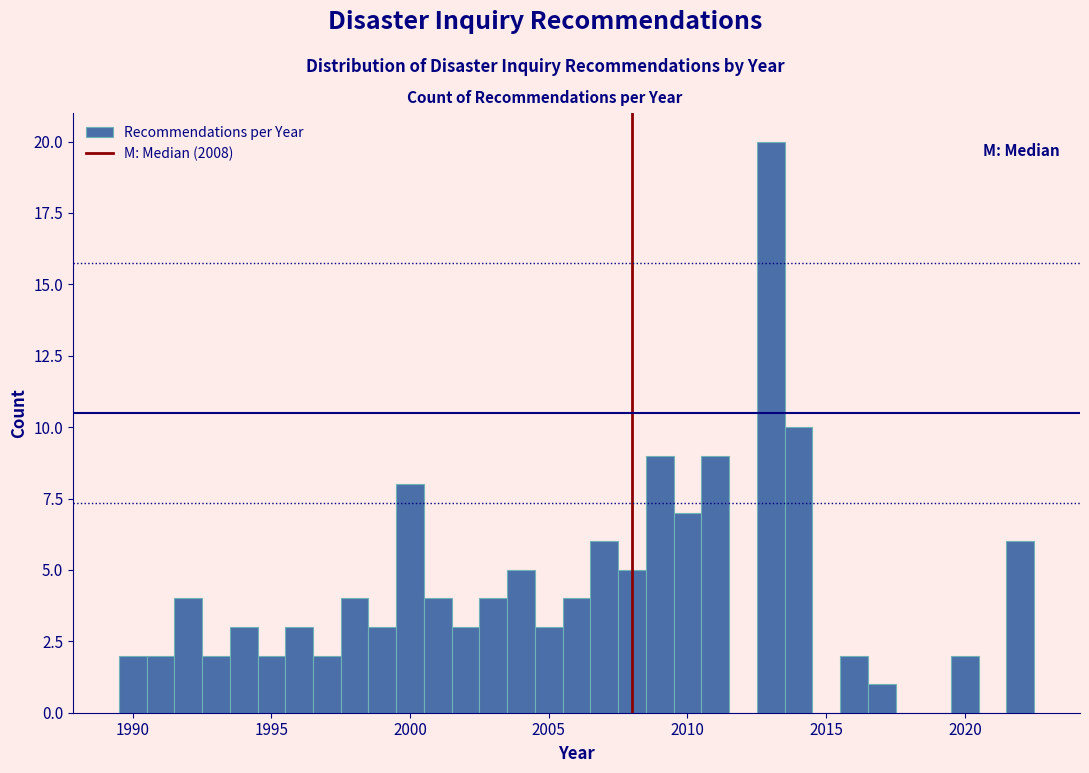

Around what value on the x-axis is the tallest bar? Give the approximate position of its centre, as read against the axis.

2013.0